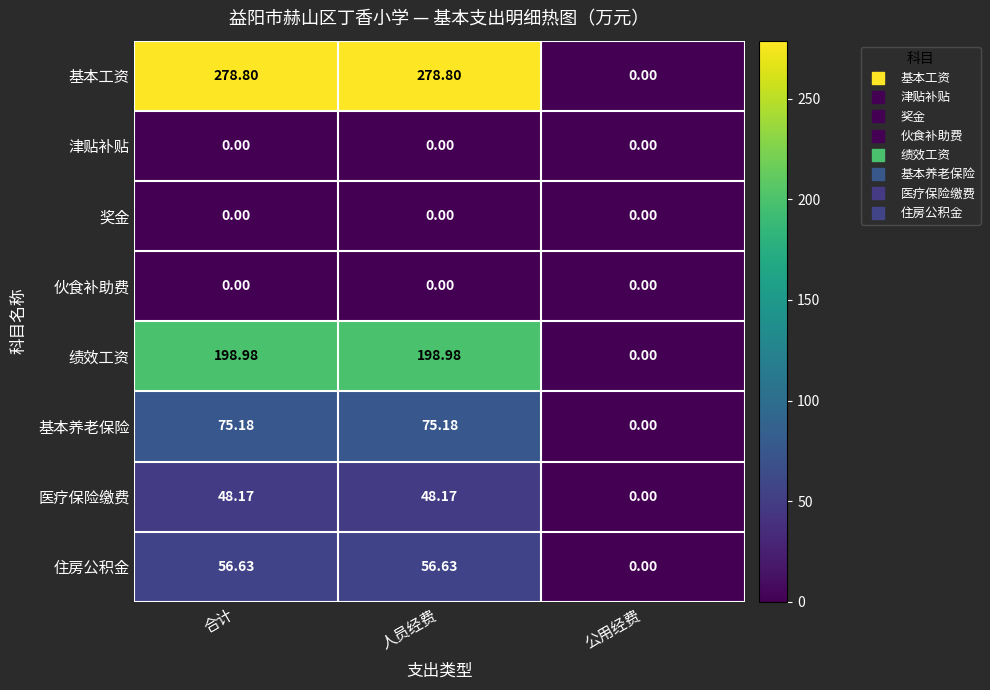

Which category has the lowest value in the 绩效工资 series?

公用经费